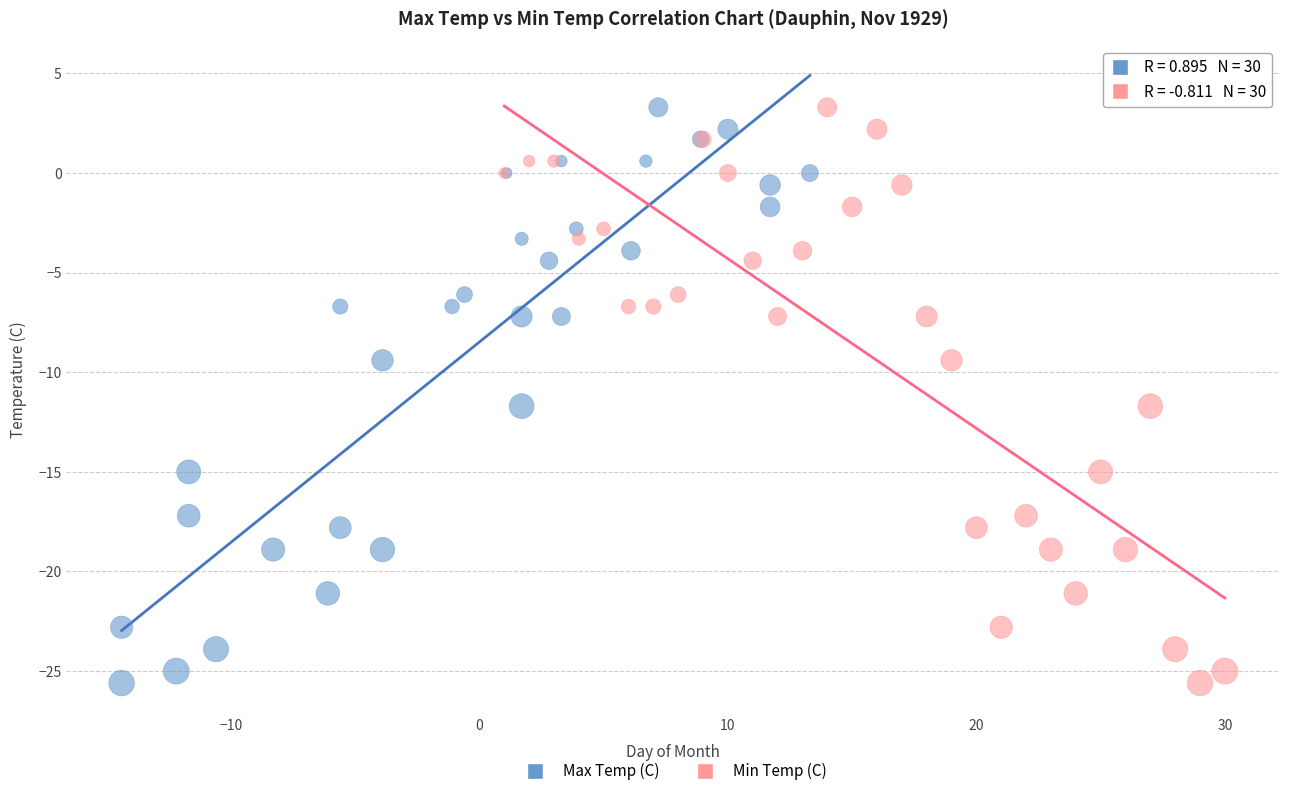

What are all the series names shown in the legend?

Max Temp (C), Min Temp (C)